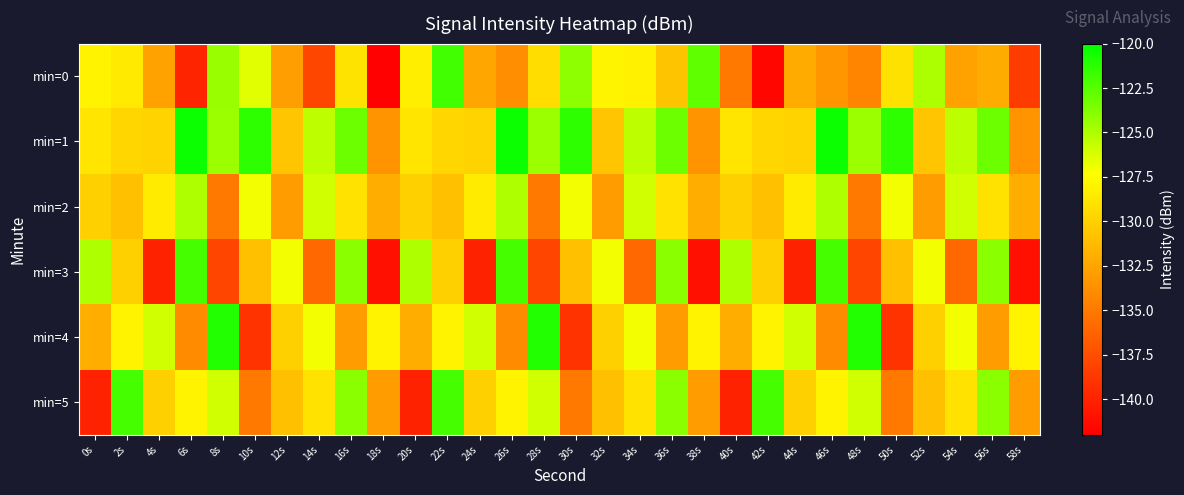

At which category is the sum across all series the highest?

16s